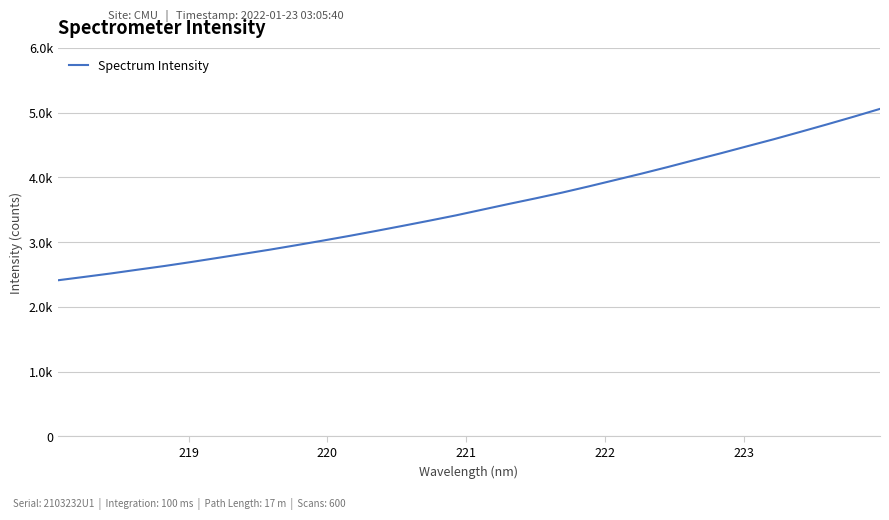

What is the value of the 29th point from the left?

4703.3